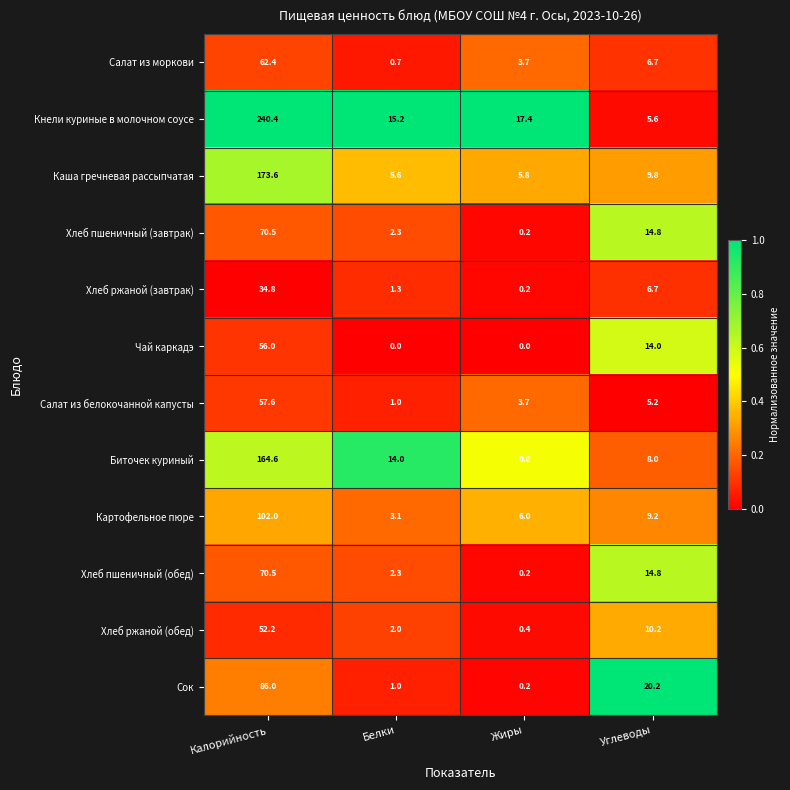

True or false: Чай каркадэ has a value of -25.3 at Белки.

False